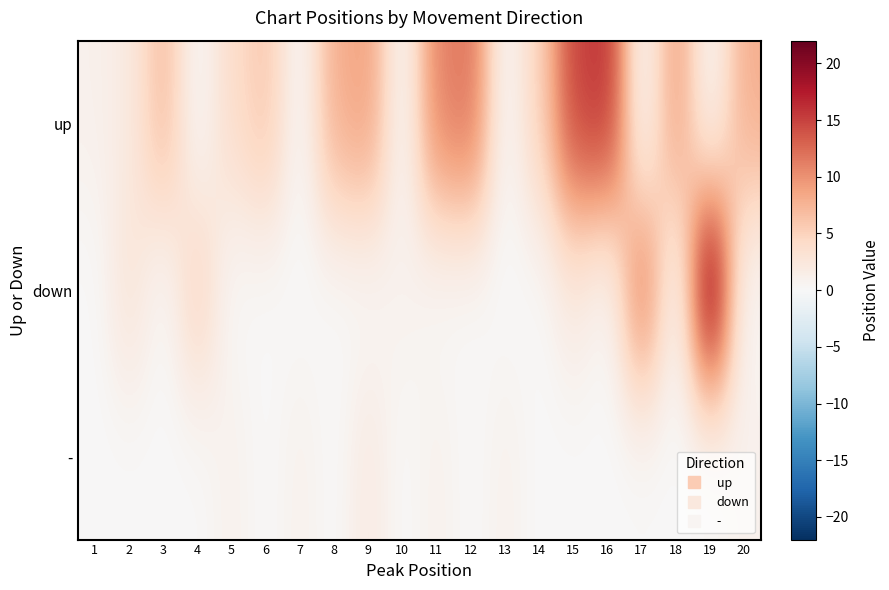

What is the difference between the highest and lowest values at 7?

1